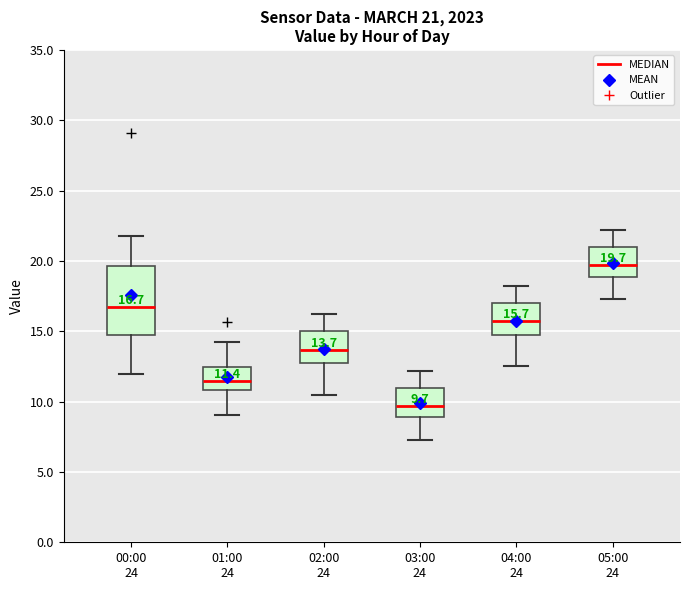

Which box's median line is the lowest?

03:00 24